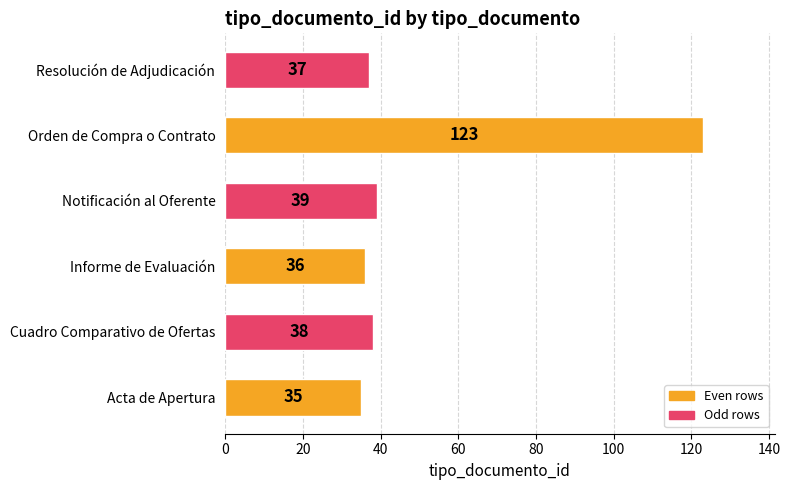

What is the change in value from Acta de Apertura to Orden de Compra o Contrato?

+88